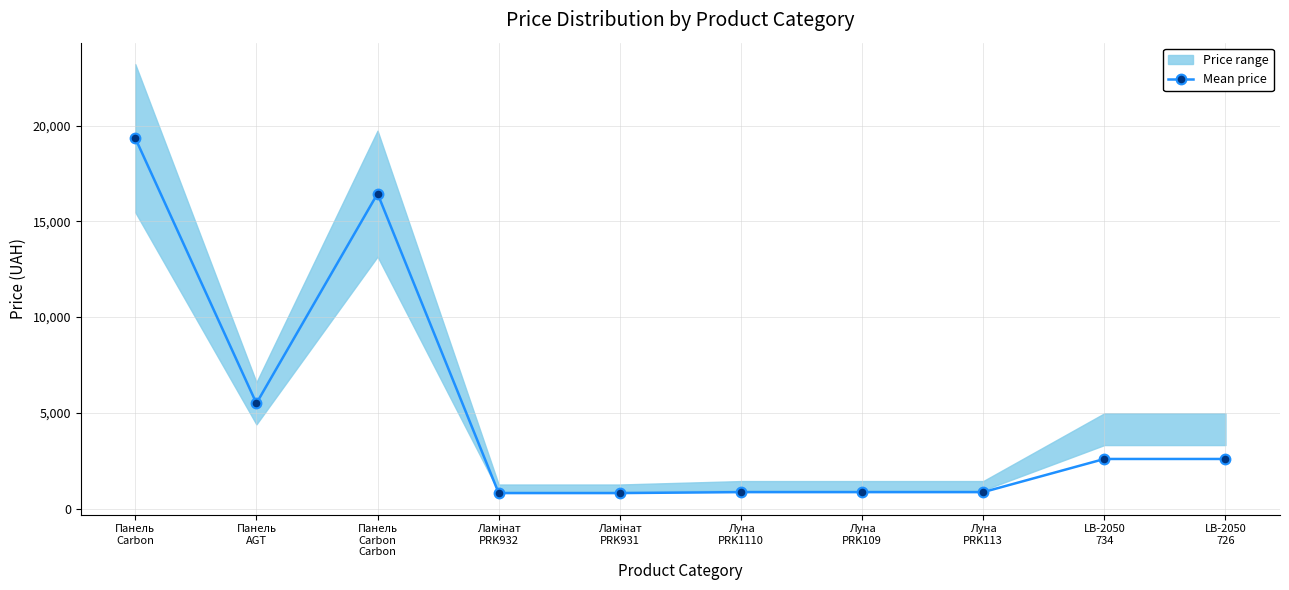

Where is the data nearest to the value 10076?

Панель
AGT